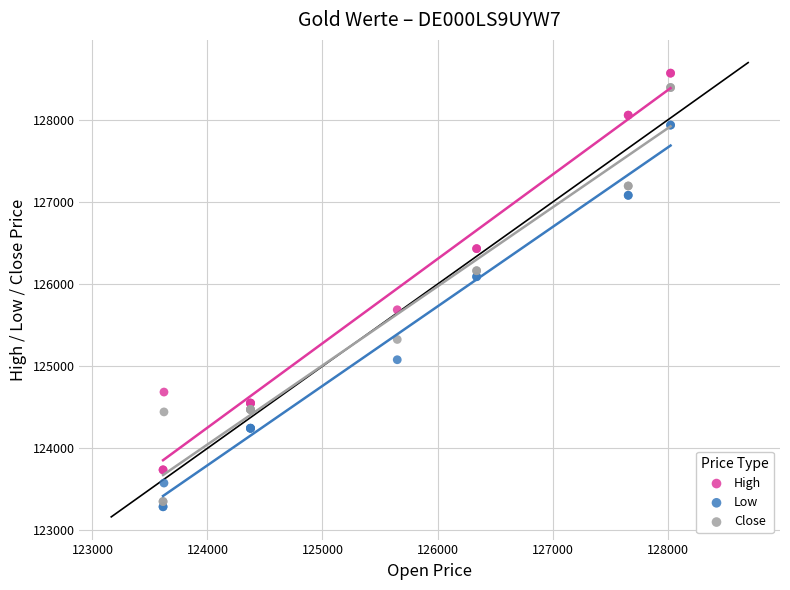

In the Low series, what Y value is closest to 125613?

126091